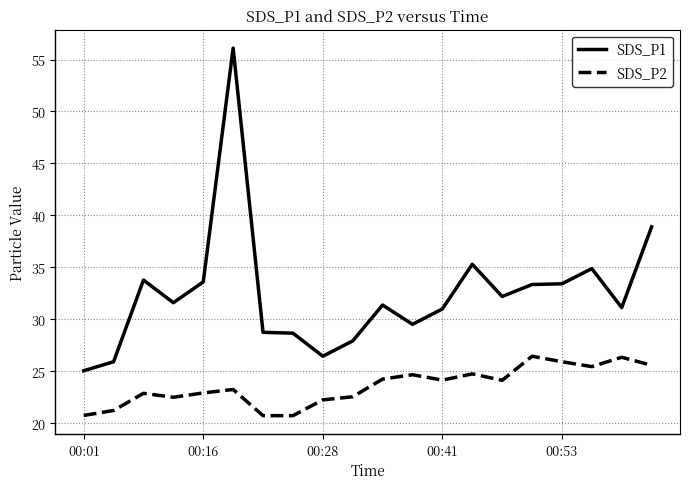

Which series has the largest total across all categories?

SDS_P1